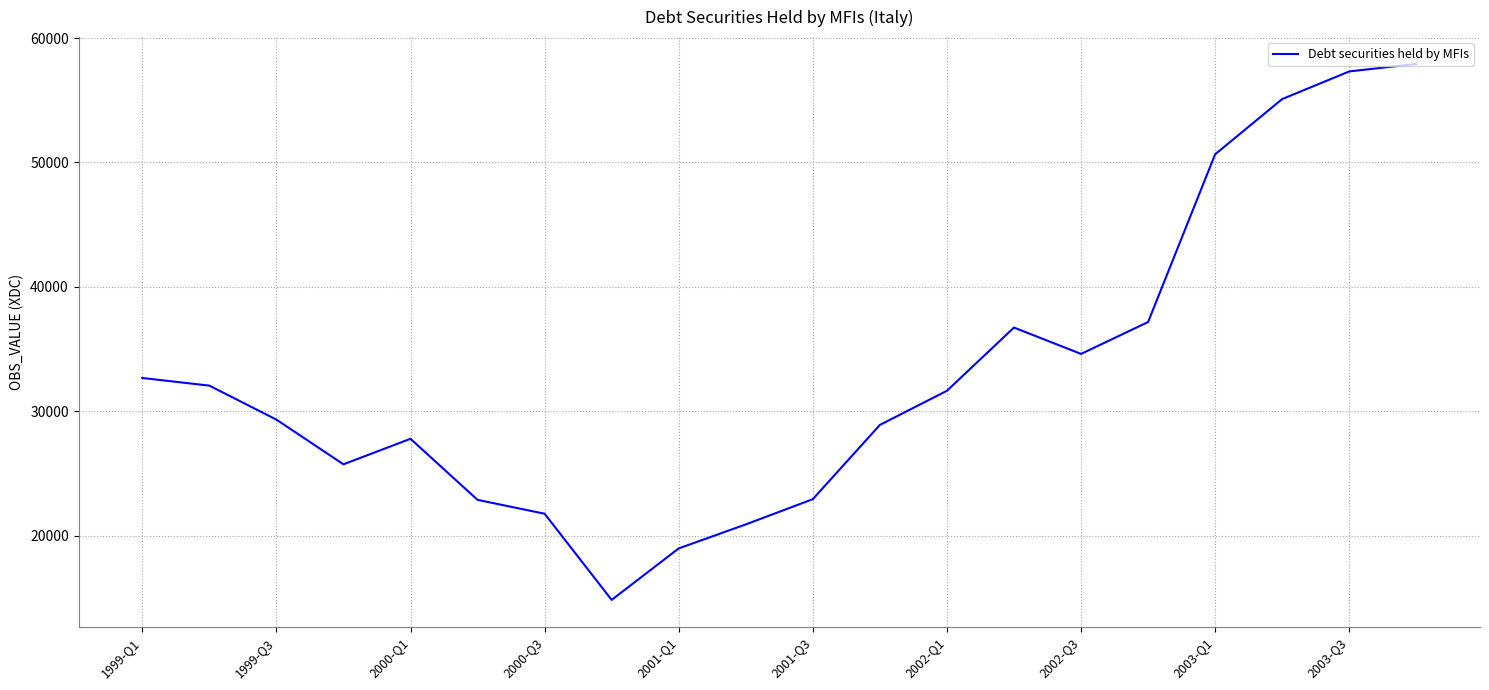

What is the minimum value shown in the chart?

14841